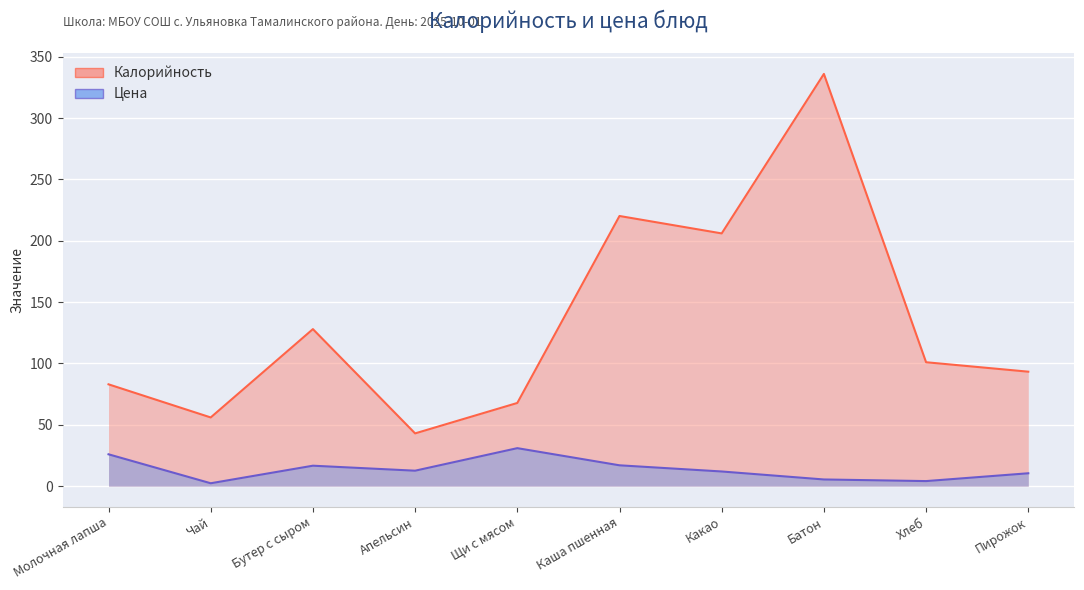

What is the difference between the second highest and second lowest values in the Калорийность series?

164.2